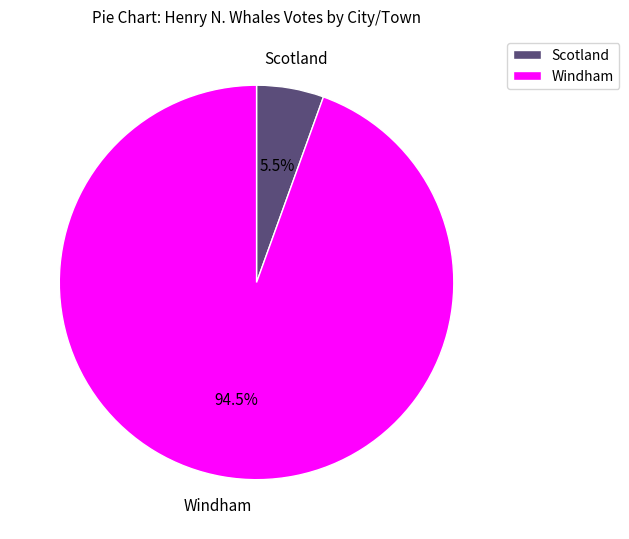

To the nearest percent, what is the average slice percentage?

50%